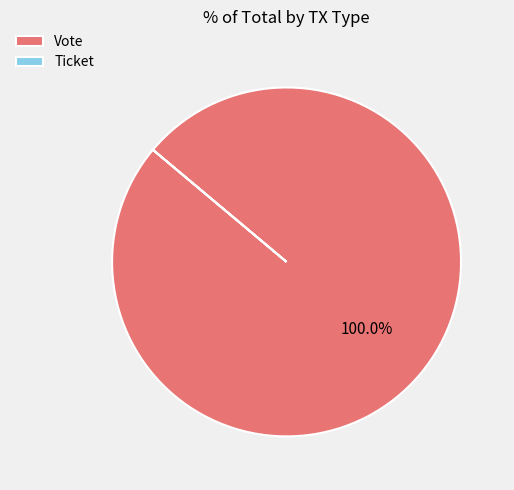

Which slice is the largest?

Vote